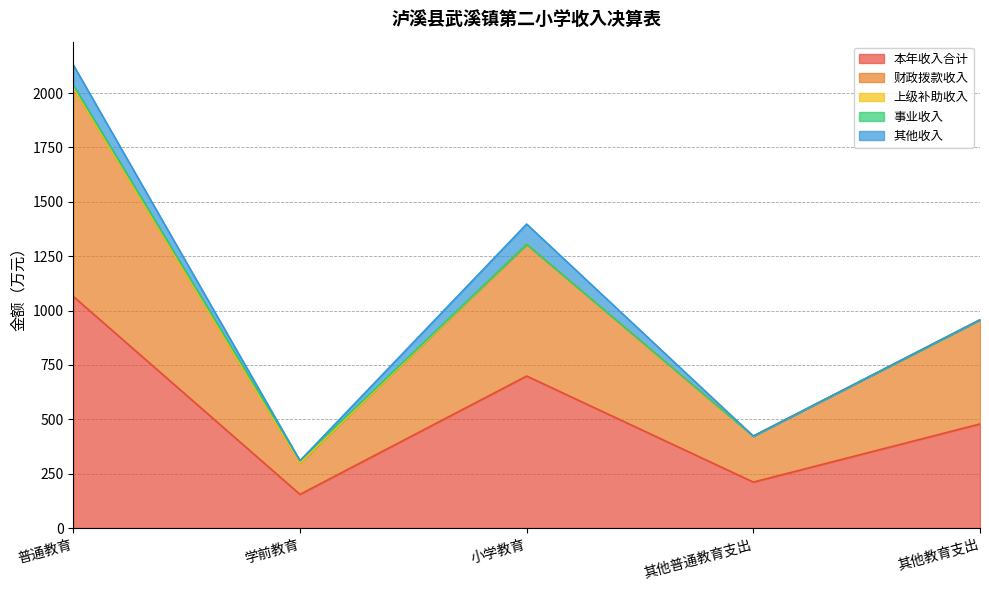

True or false: 其他收入 and 本年收入合计 cross at least once.

False